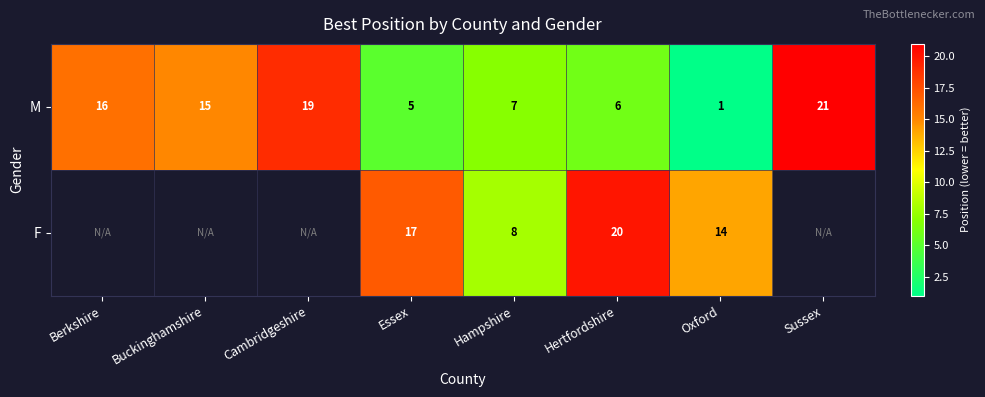

Is the value of M at Hampshire greater than the value of F at Hertfordshire?

No